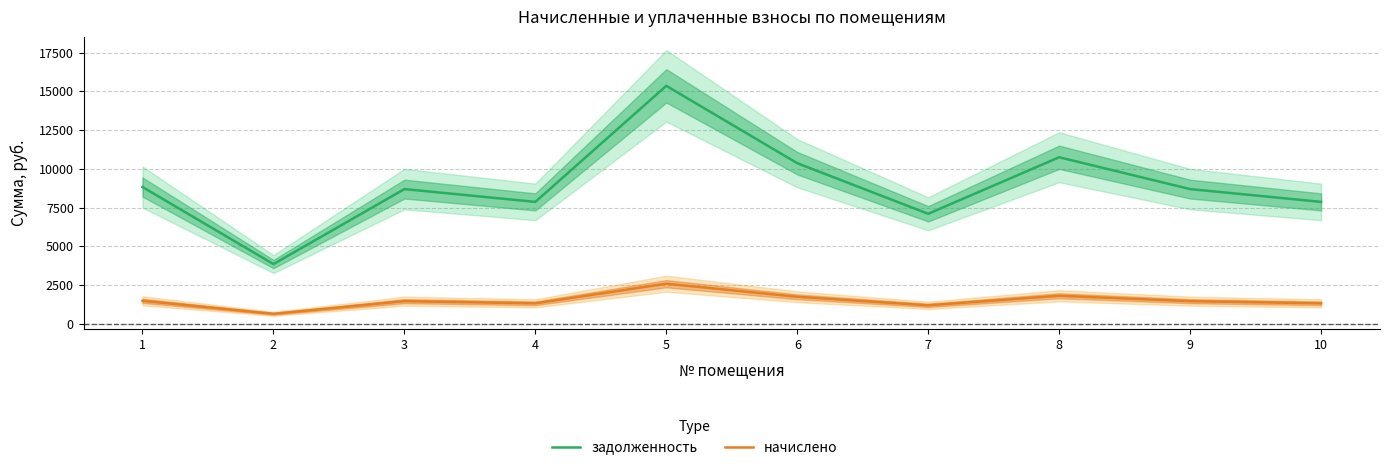

True or false: начислено and задолженность intersect in this chart.

False